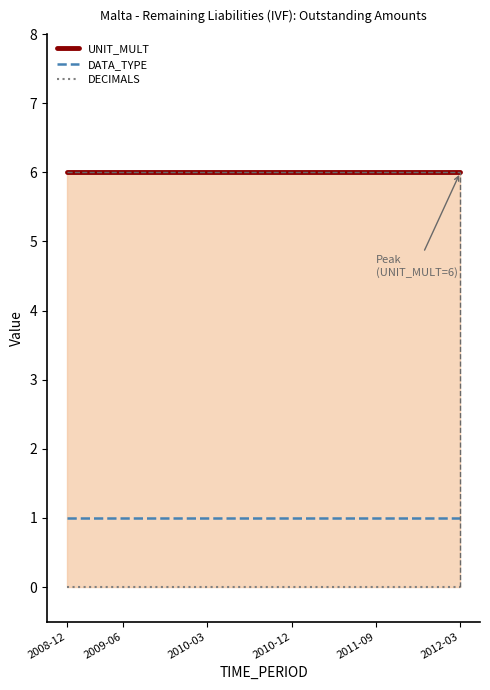

Which series has the widest spread of values?

DATA_TYPE